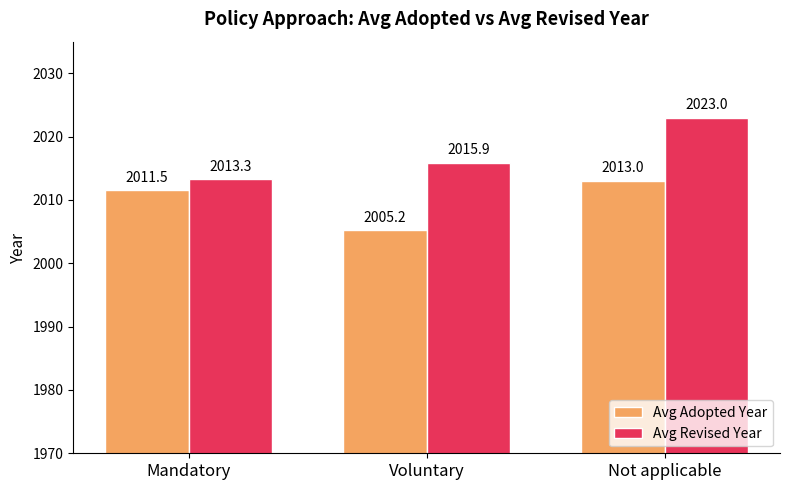

What are all the series names shown in the legend?

Avg Adopted Year, Avg Revised Year